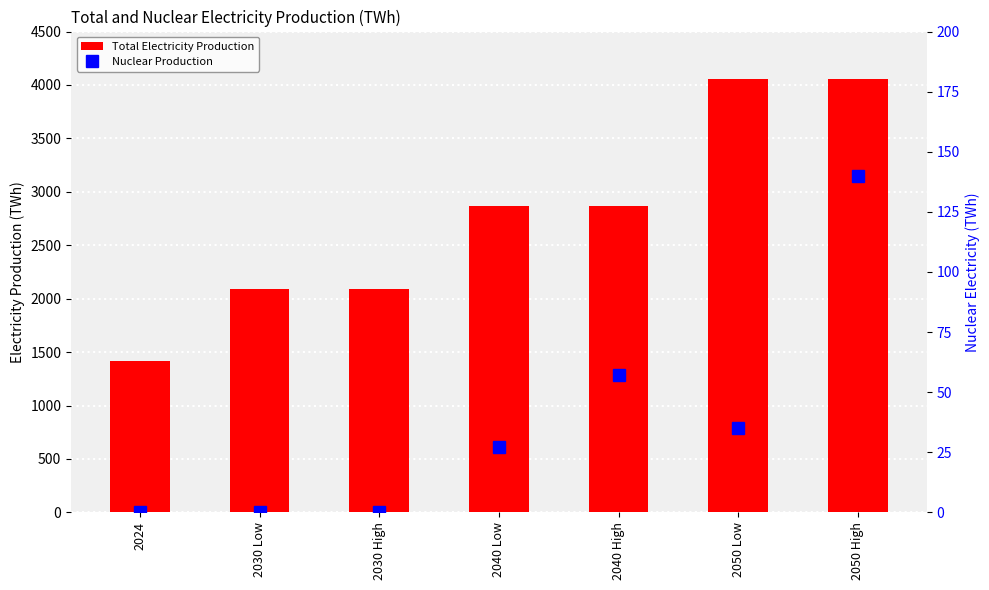

How many distinct data groups are displayed?

2